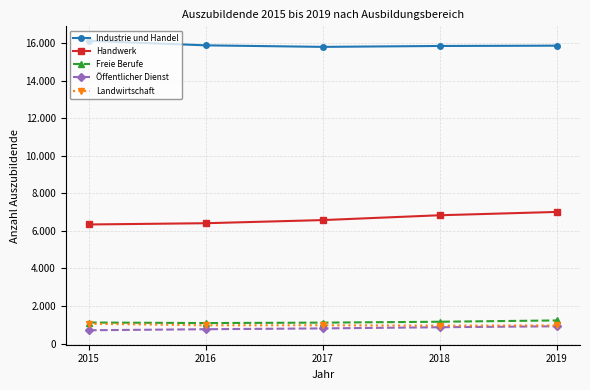

Is this an area chart (filled region under the line)?

No